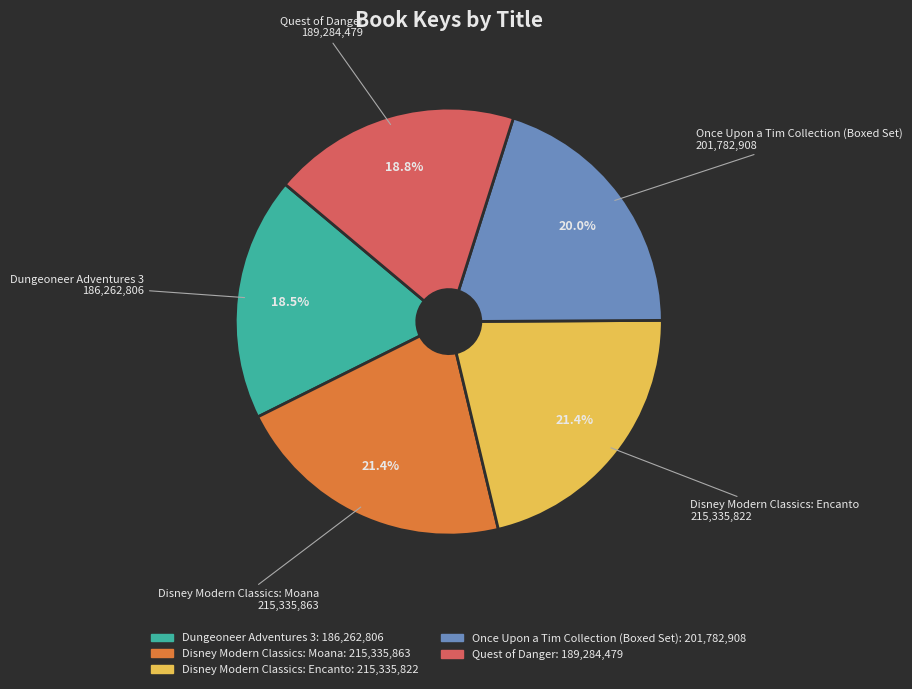

How many segments does this pie chart have?

5